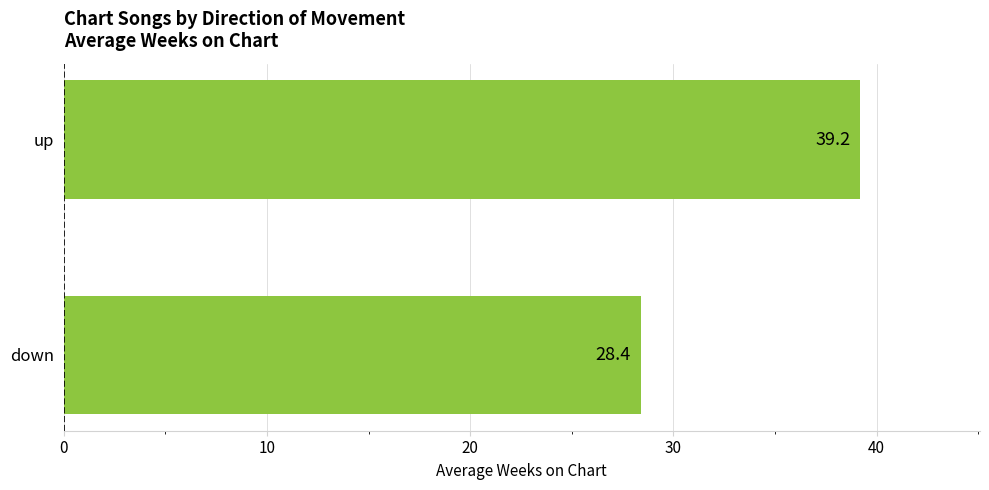

What position from the top is down?

2